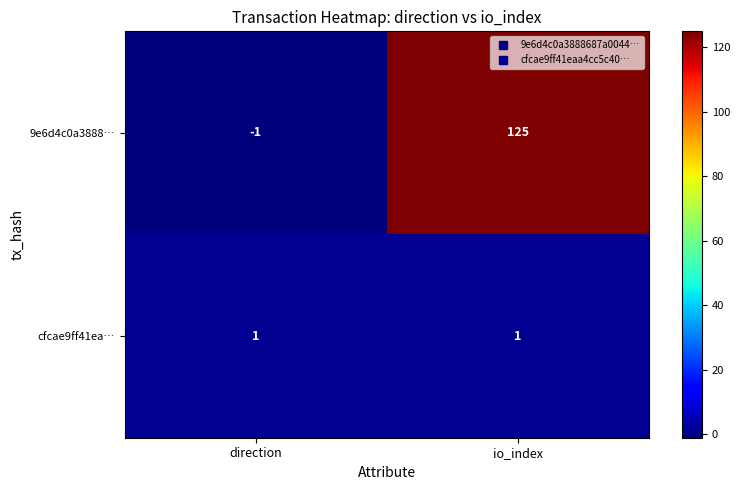

Which series has the largest range (max minus min)?

9e6d4c0a3888…